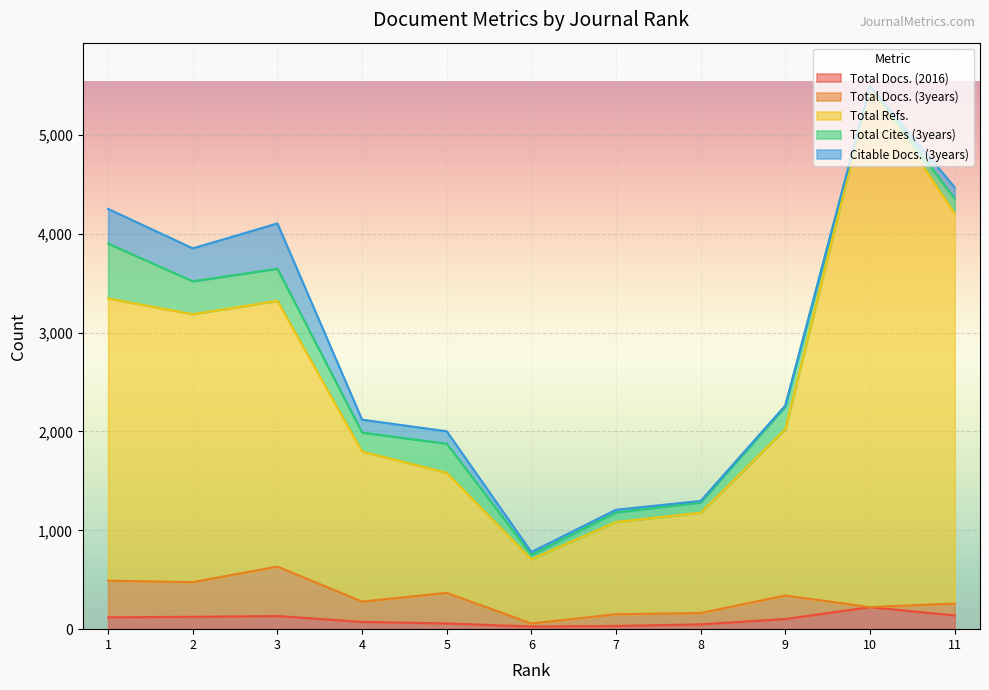

Between 7 and 10, which is larger?

10